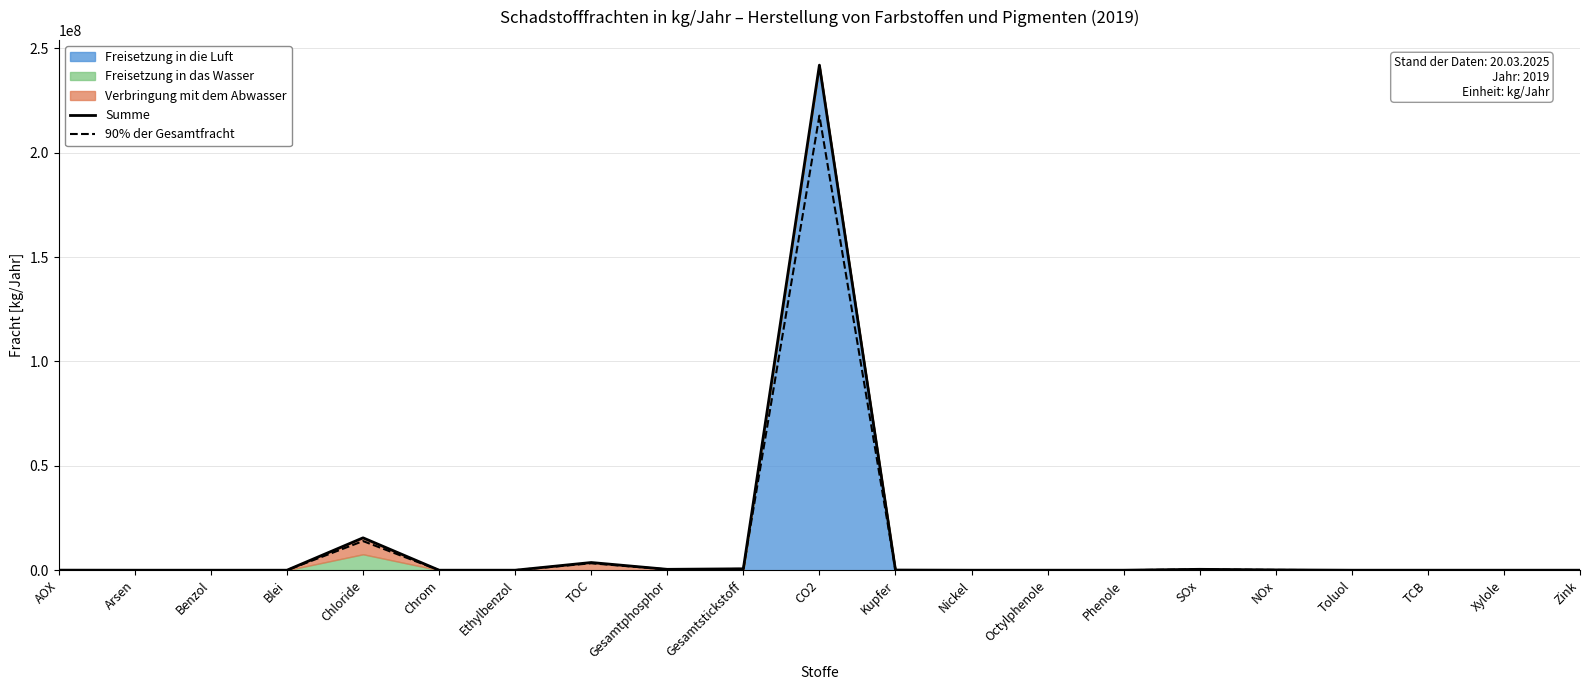

Is it true that 90% der Gesamtfracht equals 45.5 at Blei?

False